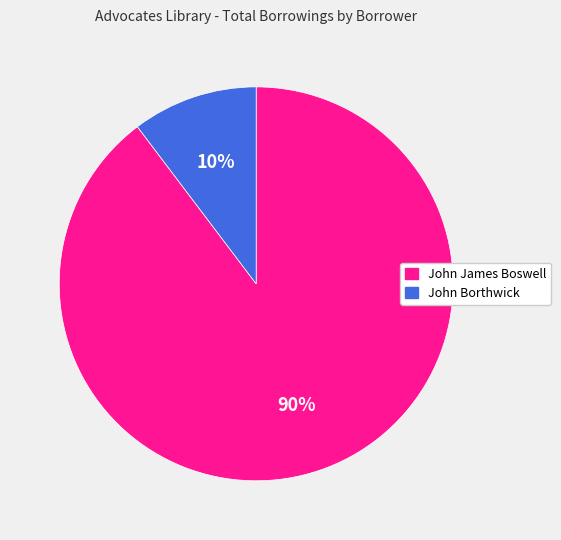

To the nearest percent, what is the average slice percentage?

50%